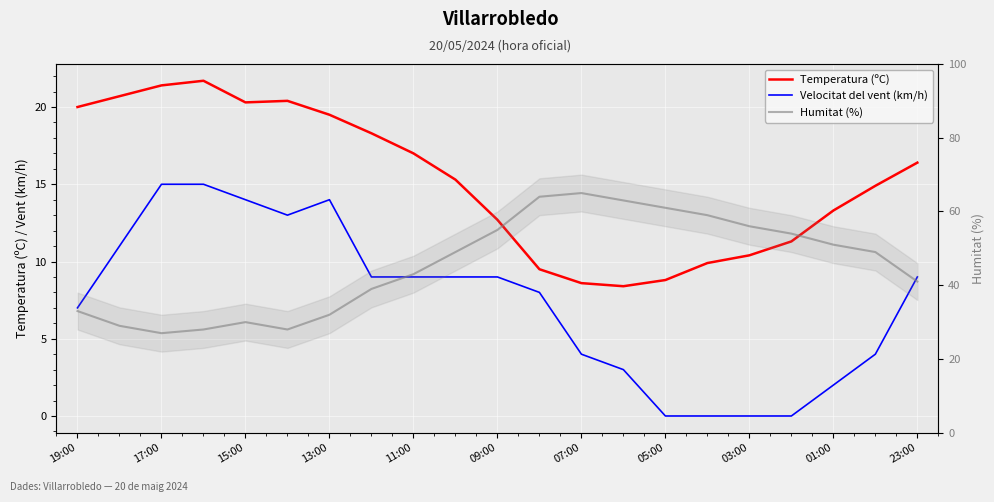

How many values in the Temperatura (ºC) series exceed 15?

11